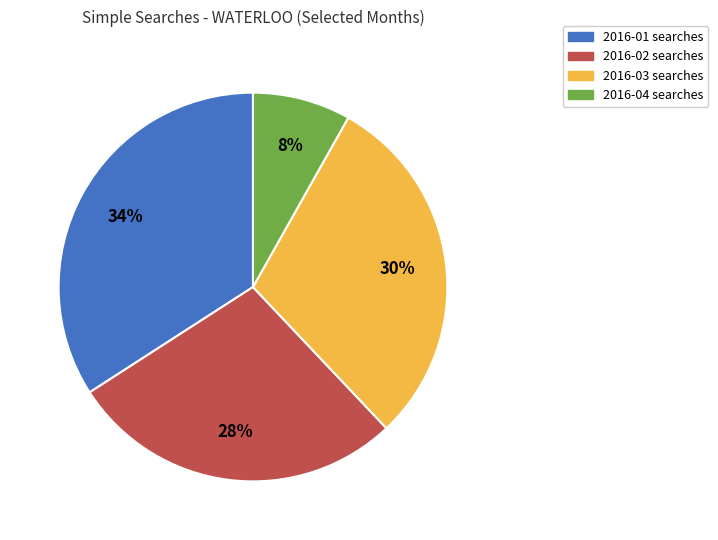

To the nearest percent, what portion does 2016-02 represent?

28%